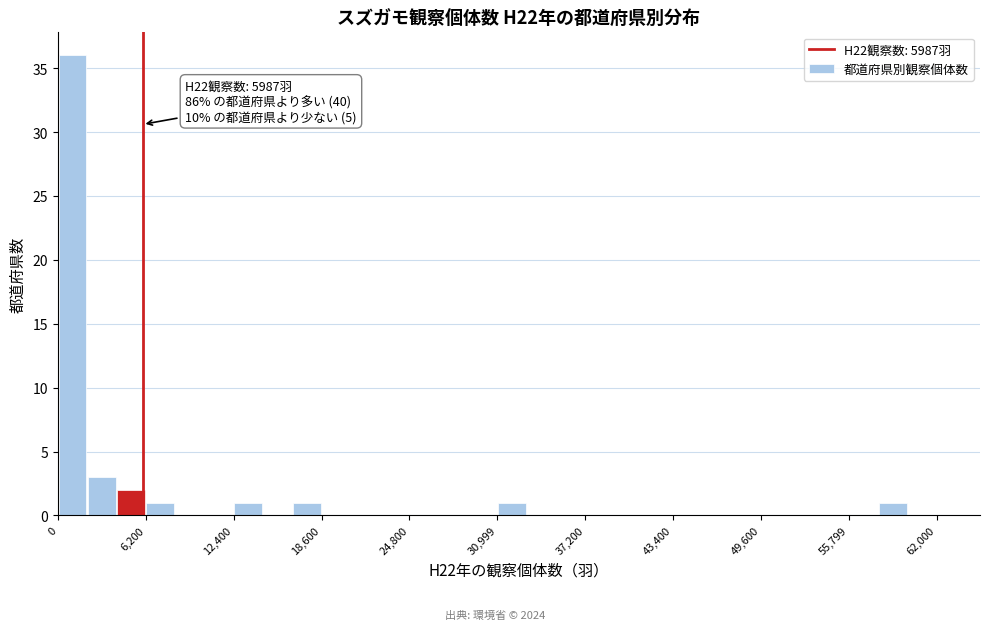

Read against the x-axis, roughly where is the centre of the tallest bar?

1000